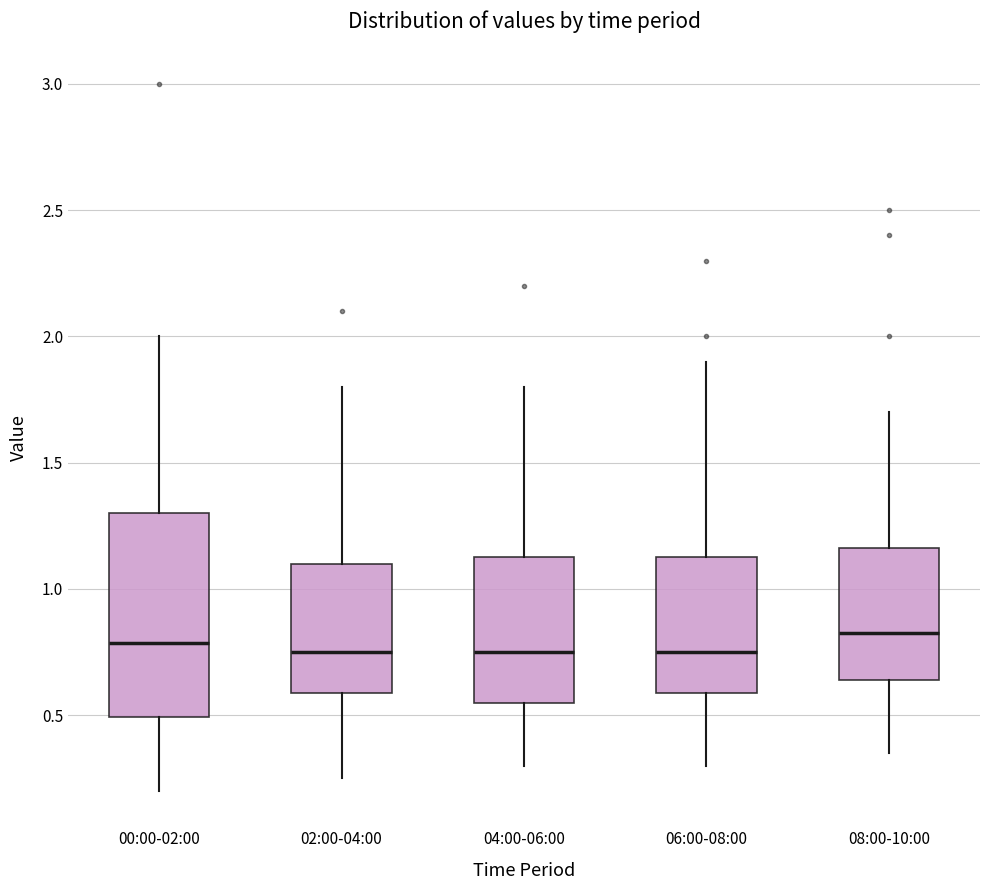

Reading left to right, read every box against the y-axis: the position of its median line, the range the box covers, and the ends of its whiskers. The values are not printed on the chart, so give them approximately, as read against the axis.

00:00-02:00: median 0.80, box 0.50 to 1.30, whiskers 0.20 to 2.00
02:00-04:00: median 0.75, box 0.60 to 1.10, whiskers 0.25 to 1.80
04:00-06:00: median 0.75, box 0.55 to 1.15, whiskers 0.30 to 1.80
06:00-08:00: median 0.75, box 0.60 to 1.15, whiskers 0.30 to 1.90
08:00-10:00: median 0.85, box 0.65 to 1.15, whiskers 0.35 to 1.70